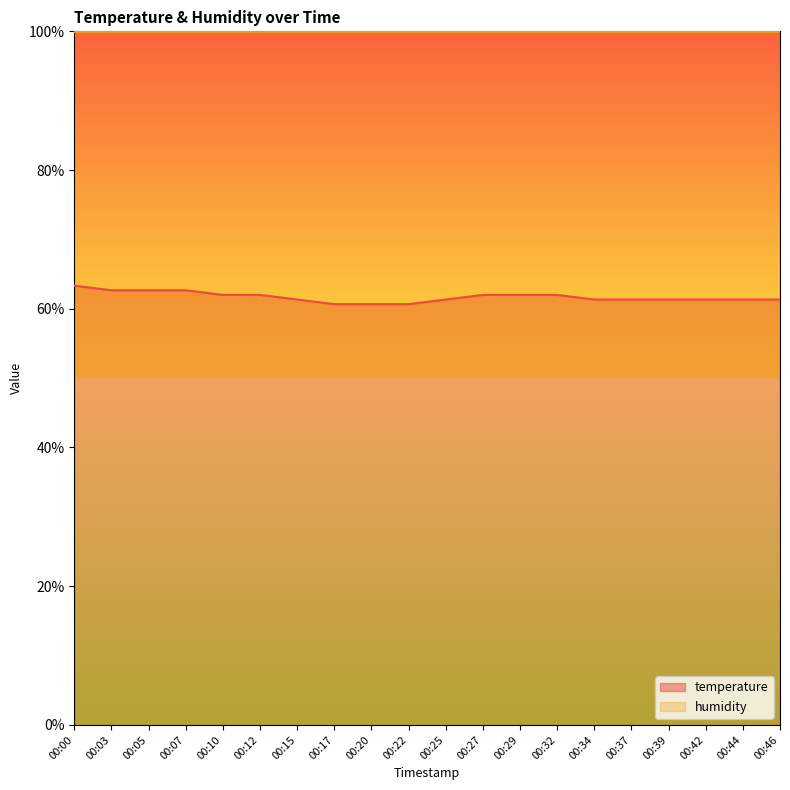

What is the difference between the maximum and minimum values?

2.7